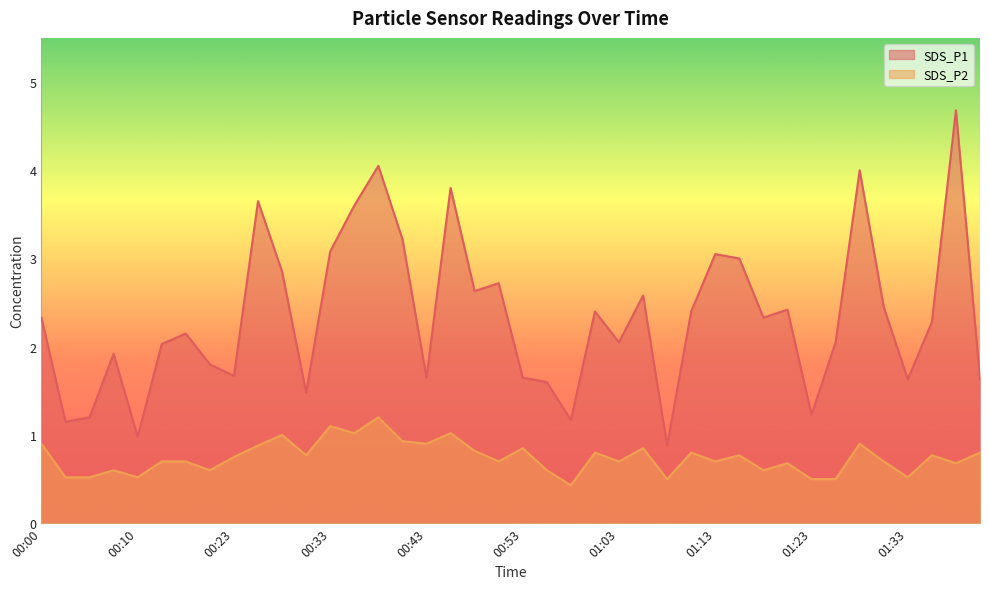

Between 00:33 and 00:18, which is larger?

00:33